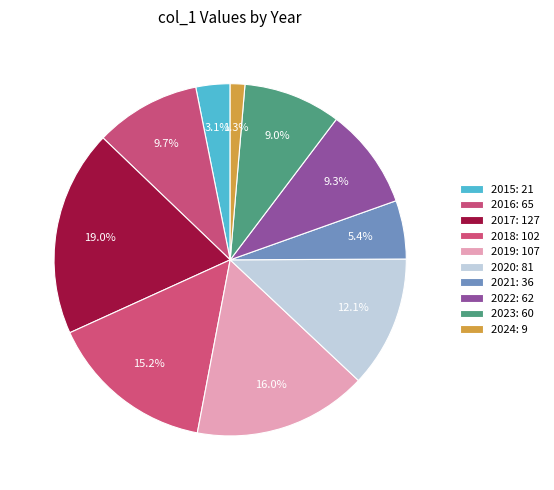

Rank the categories by value from lowest to highest.

2024, 2015, 2021, 2023, 2022, 2016, 2020, 2018, 2019, 2017